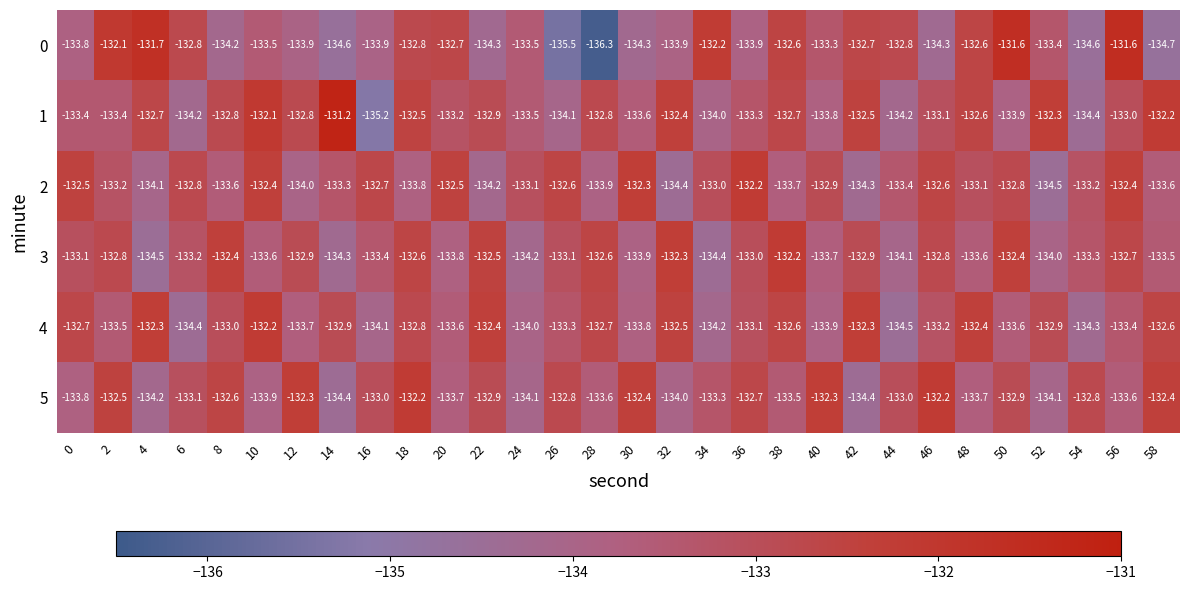

True or false: 2 has a value of -132.3 at 30.

True